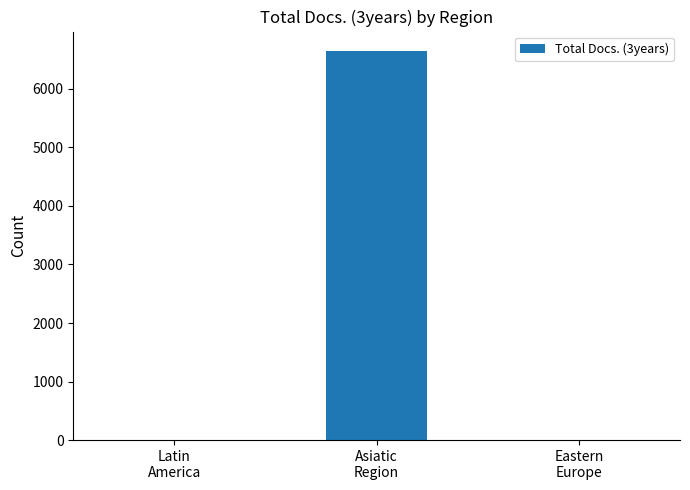

What is the sum of all values?

6647